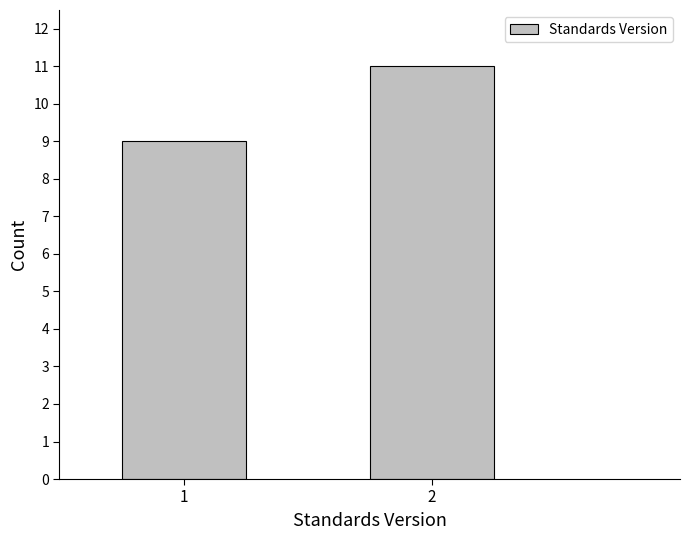

Reading left to right, what are all the values shown in this chart?

1=9	2=11